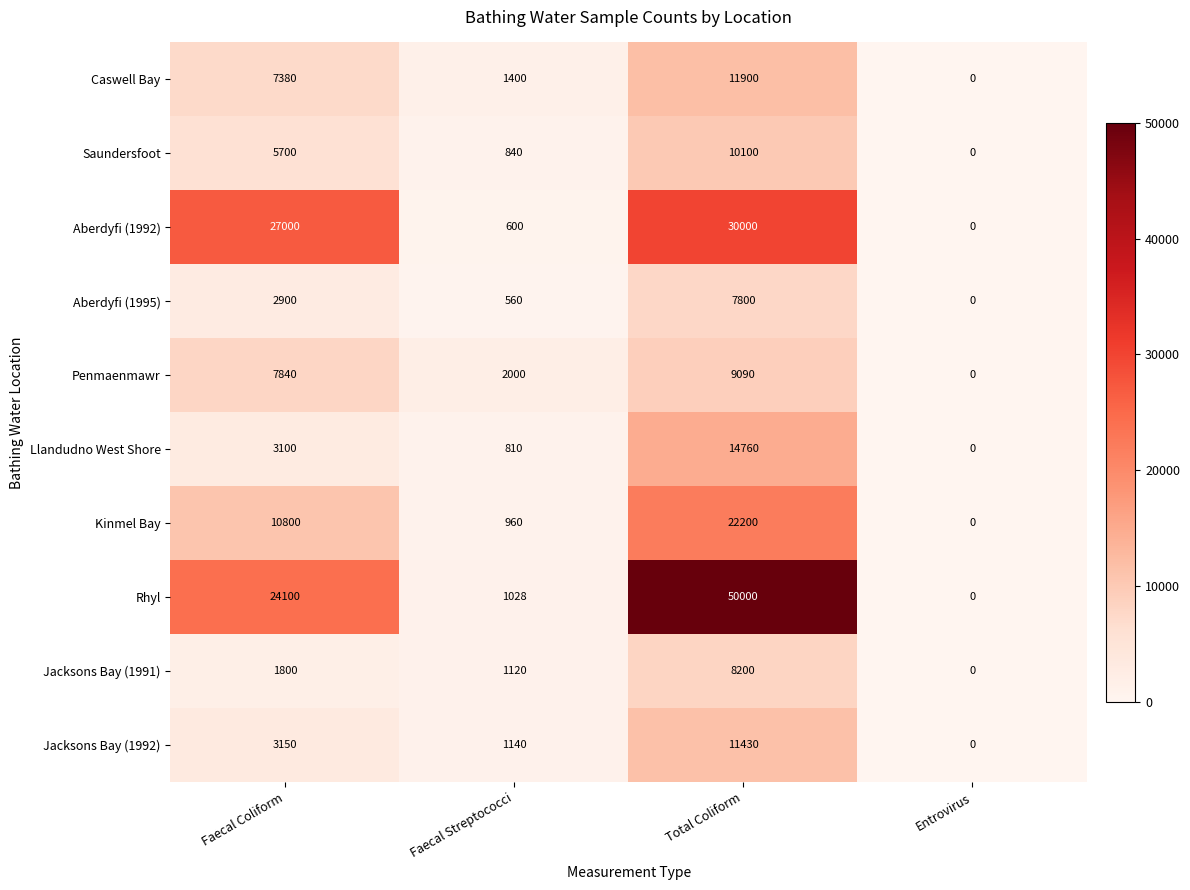

How many distinct data groups are displayed?

10